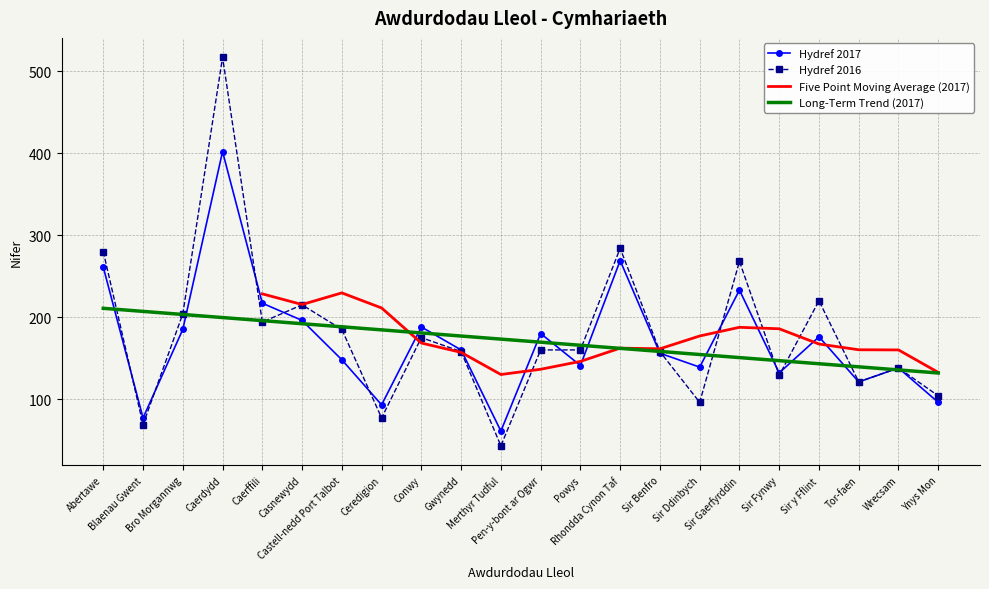

Between which two adjacent categories do Hydref 2017 and Long-Term Trend (2017) first intersect?

Abertawe and Blaenau Gwent